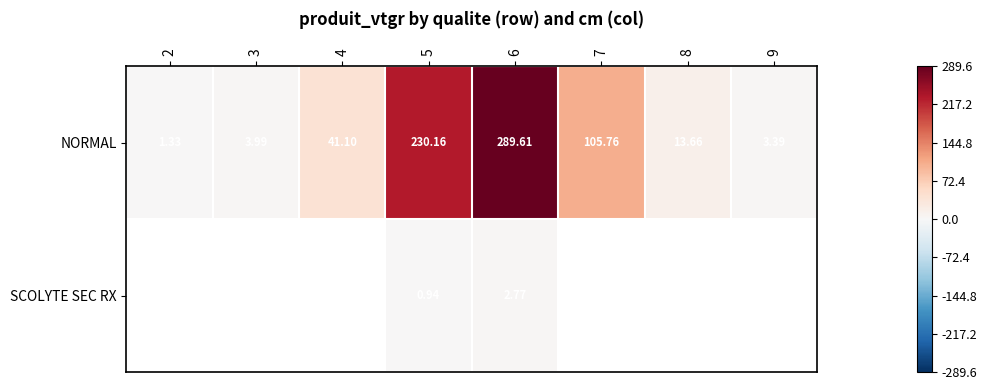

At 5, list the series in order from largest to smallest.

NORMAL, SCOLYTE SEC RX